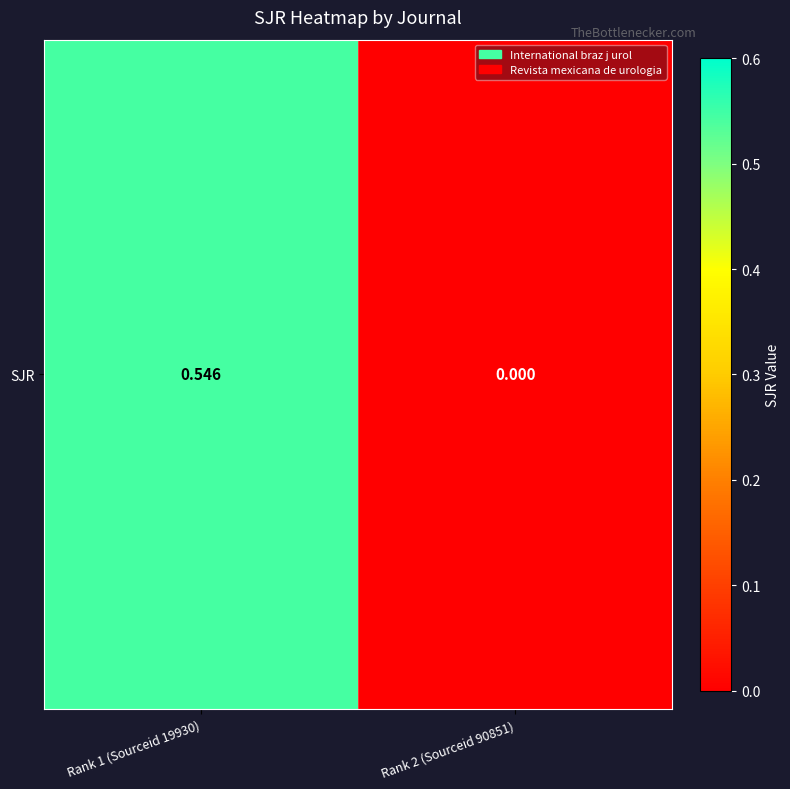

Rank the categories by value from lowest to highest.

Rank 2 (Sourceid 90851), Rank 1 (Sourceid 19930)